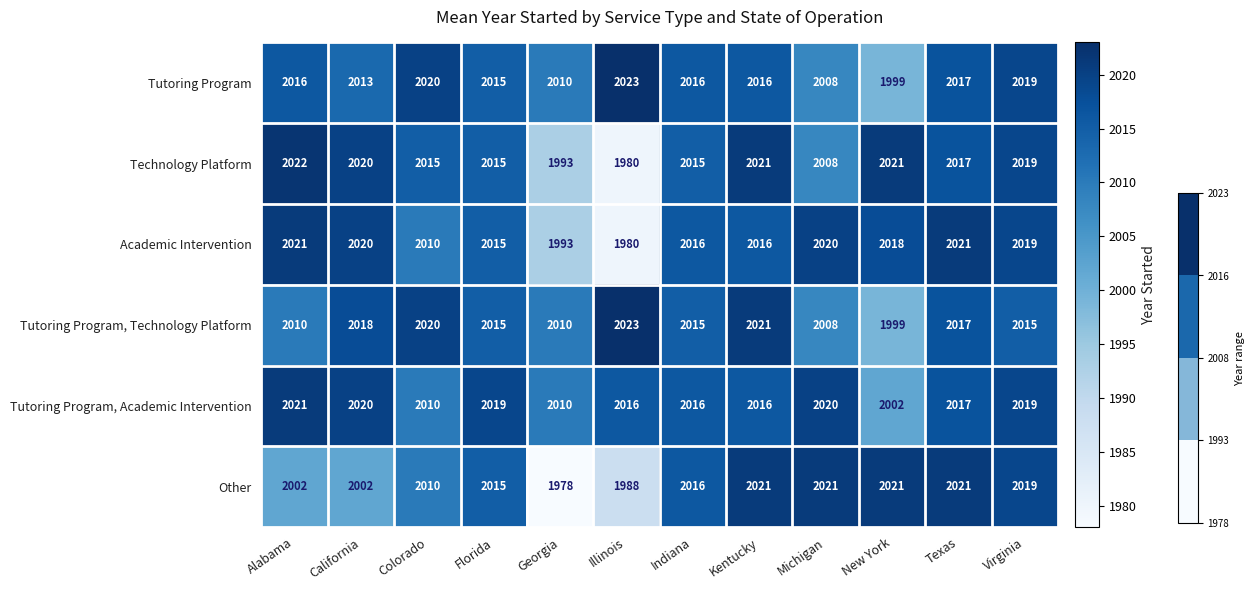

How many categories are shown in the chart?

12